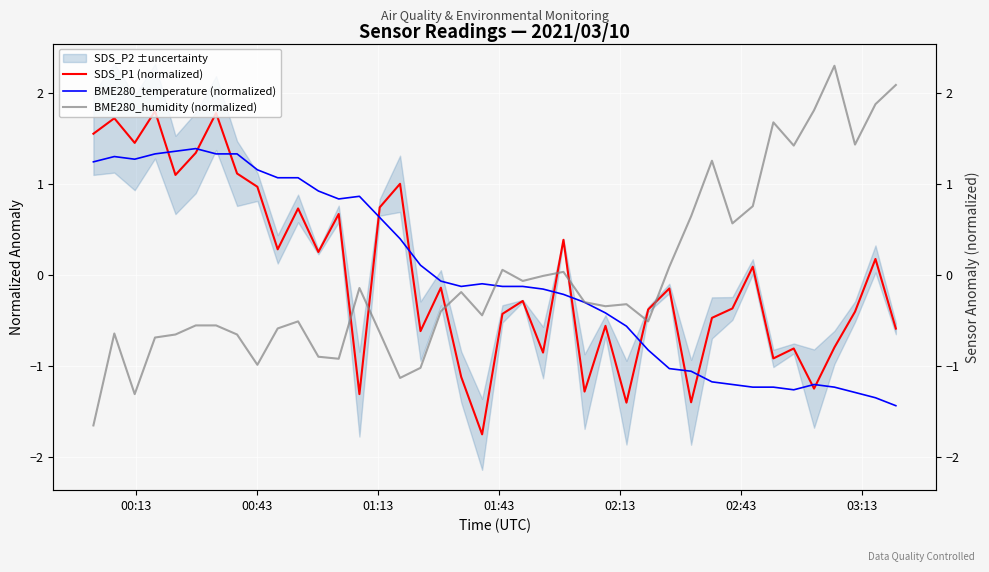

How many lines are shown in the chart?

3